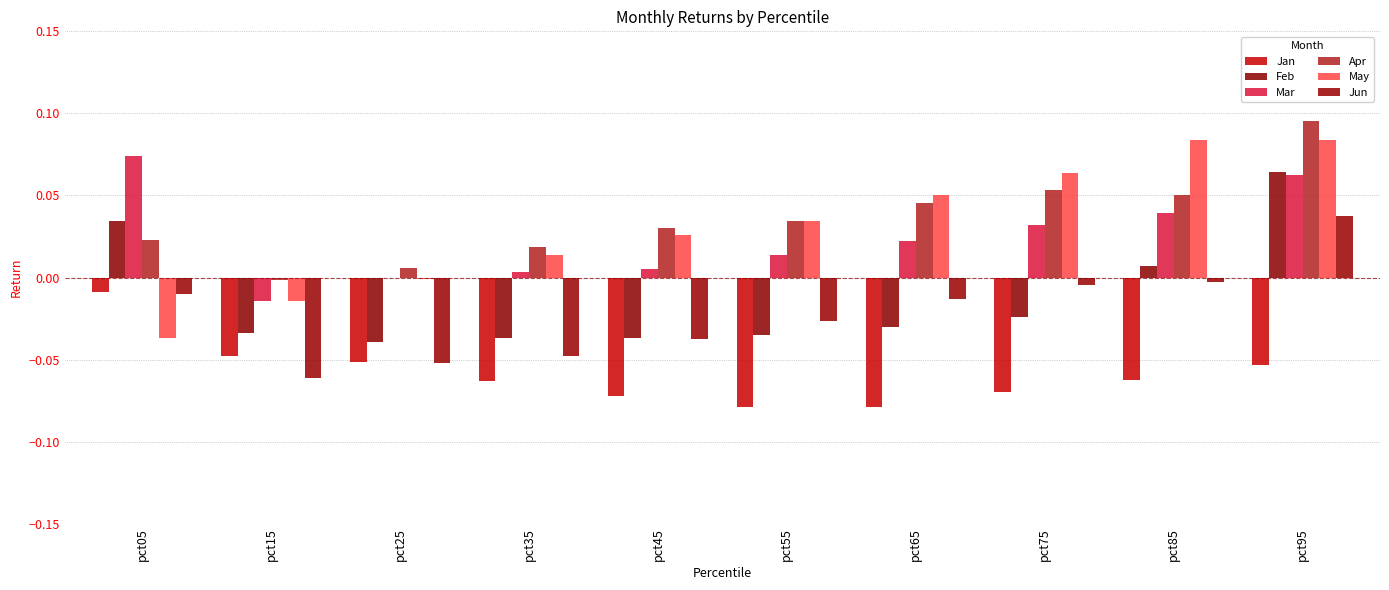

The value of May at pct05 is -0.1. True or false?

False